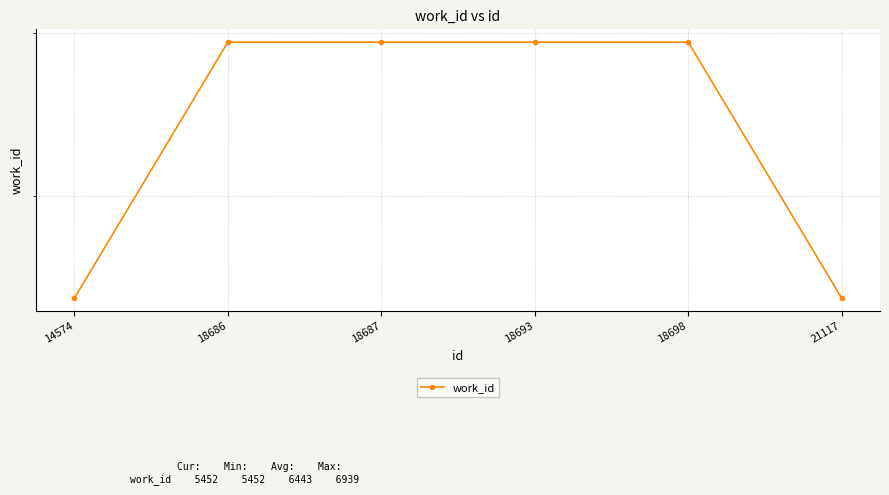

How many data points are less than 6939?

2